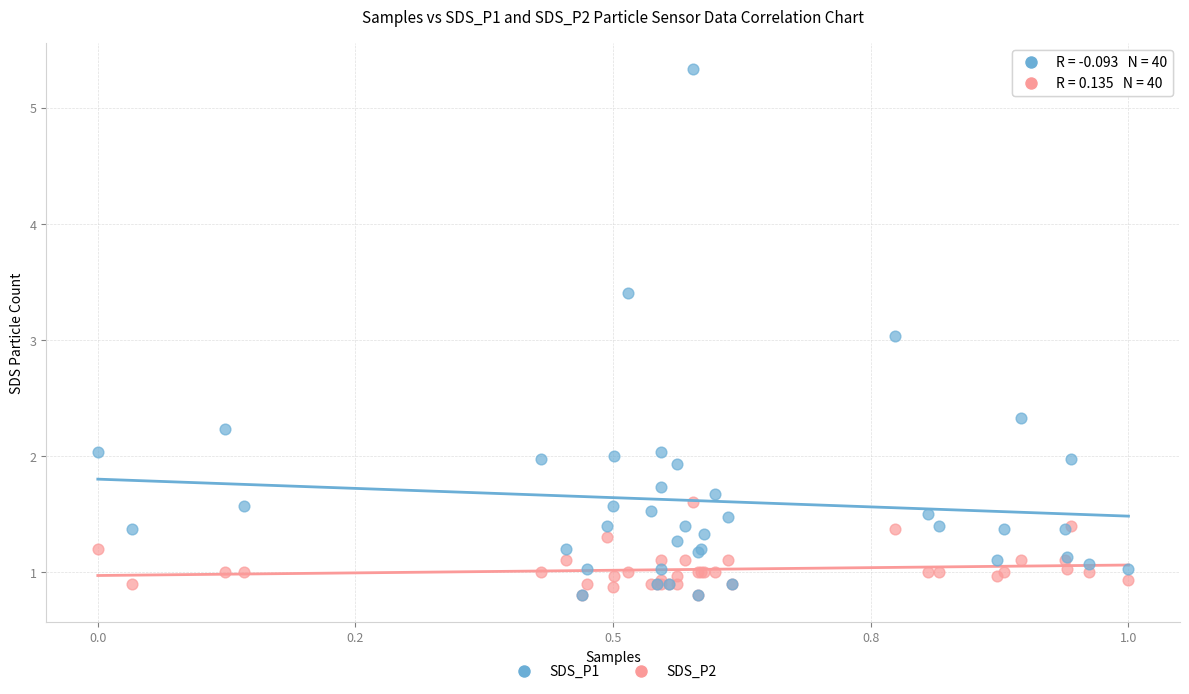

What are all the series names shown in the legend?

SDS_P1, SDS_P2